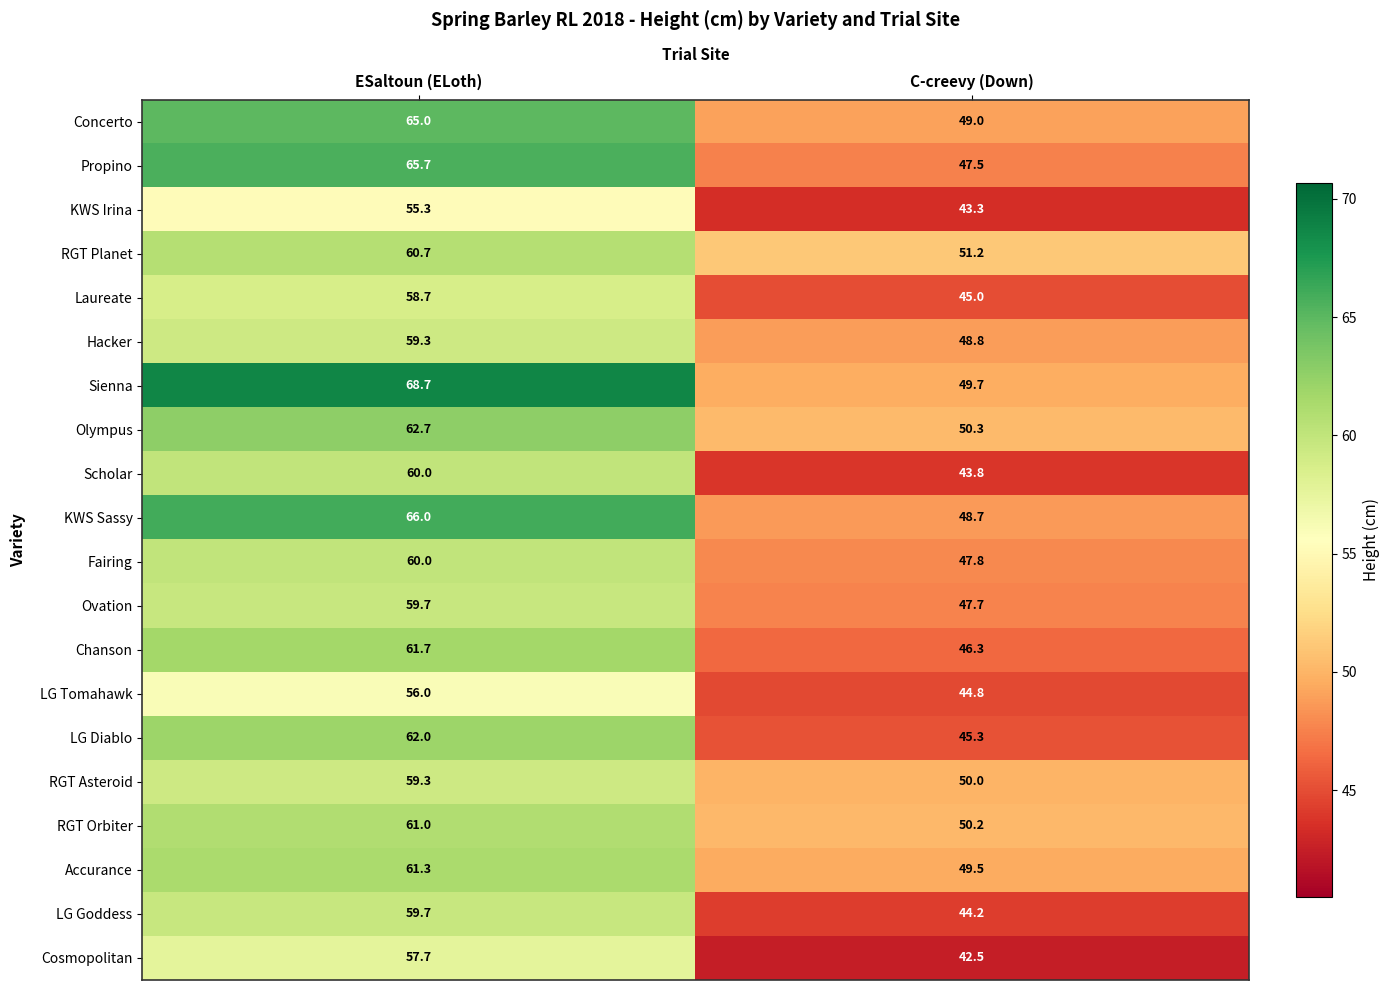

Rank the series at C-creevy (Down) from lowest to highest value.

Cosmopolitan, KWS Irina, Scholar, LG Goddess, LG Tomahawk, Laureate, LG Diablo, Chanson, Propino, Ovation, Fairing, KWS Sassy, Hacker, Concerto, Accurance, Sienna, RGT Asteroid, RGT Orbiter, Olympus, RGT Planet